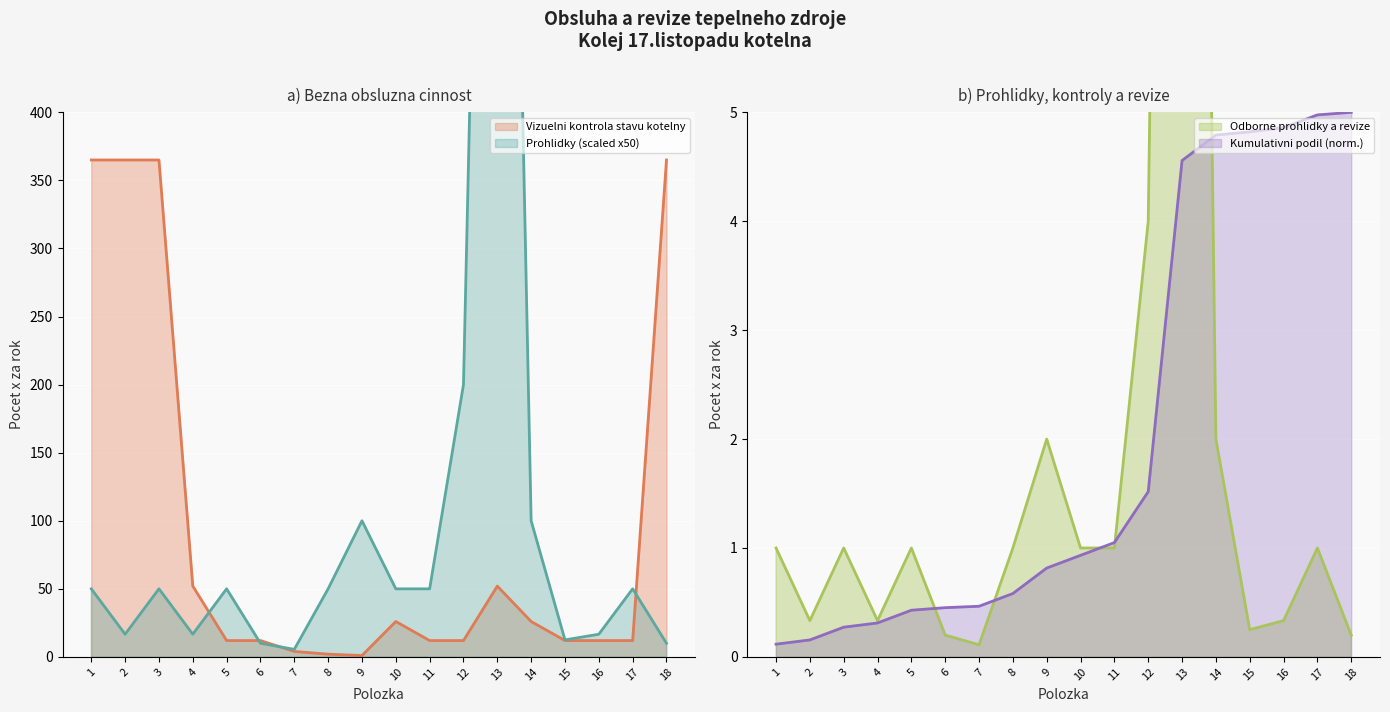

At which label does Vizuelni kontrola stavu kotelny reach its peak?

1